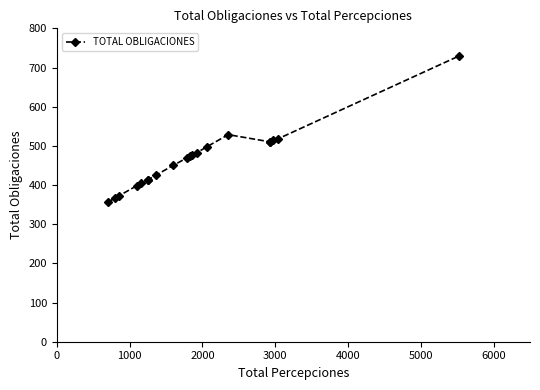

Count the number of data series in this chart.

1